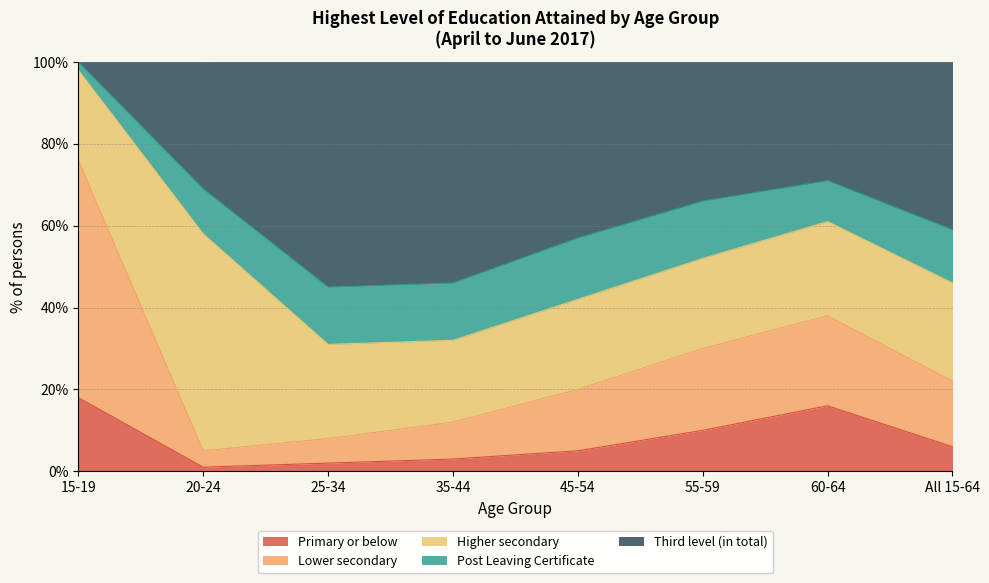

Does the chart display data point markers on the line(s)?

No